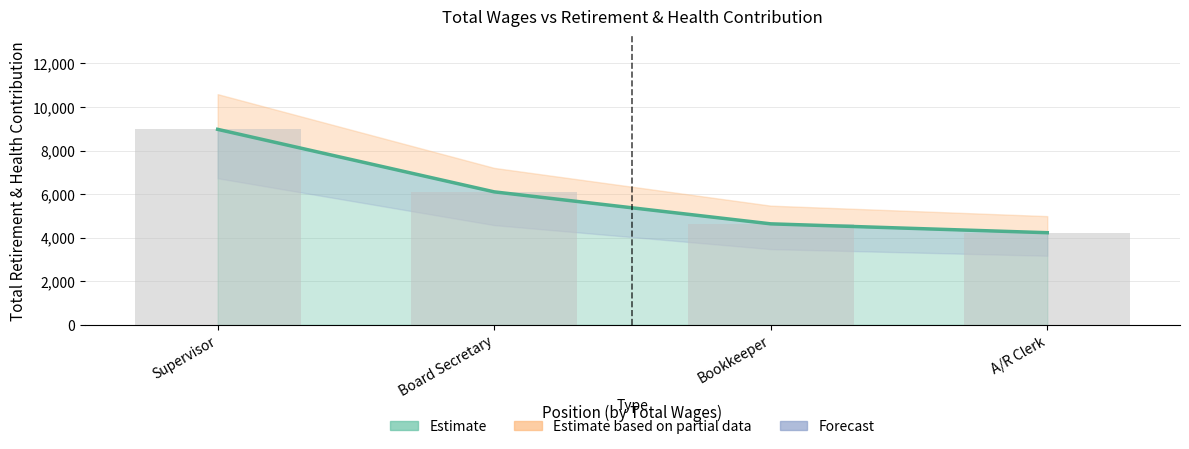

True or false: the data shows 6103 at Board Secretary.

True